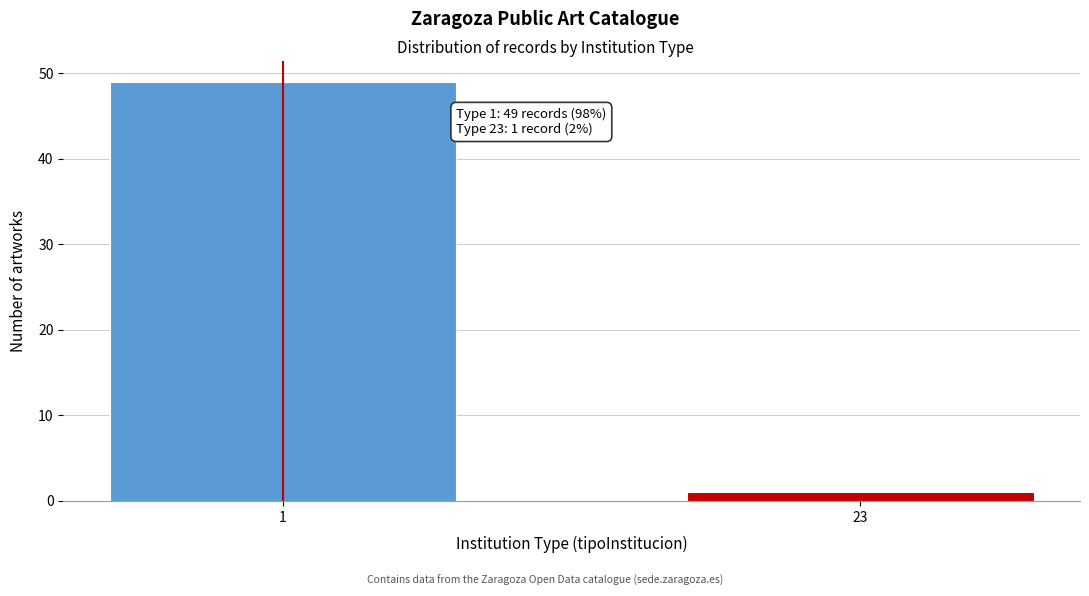

Reading left to right, transcribe all the data shown in this chart.

49	1